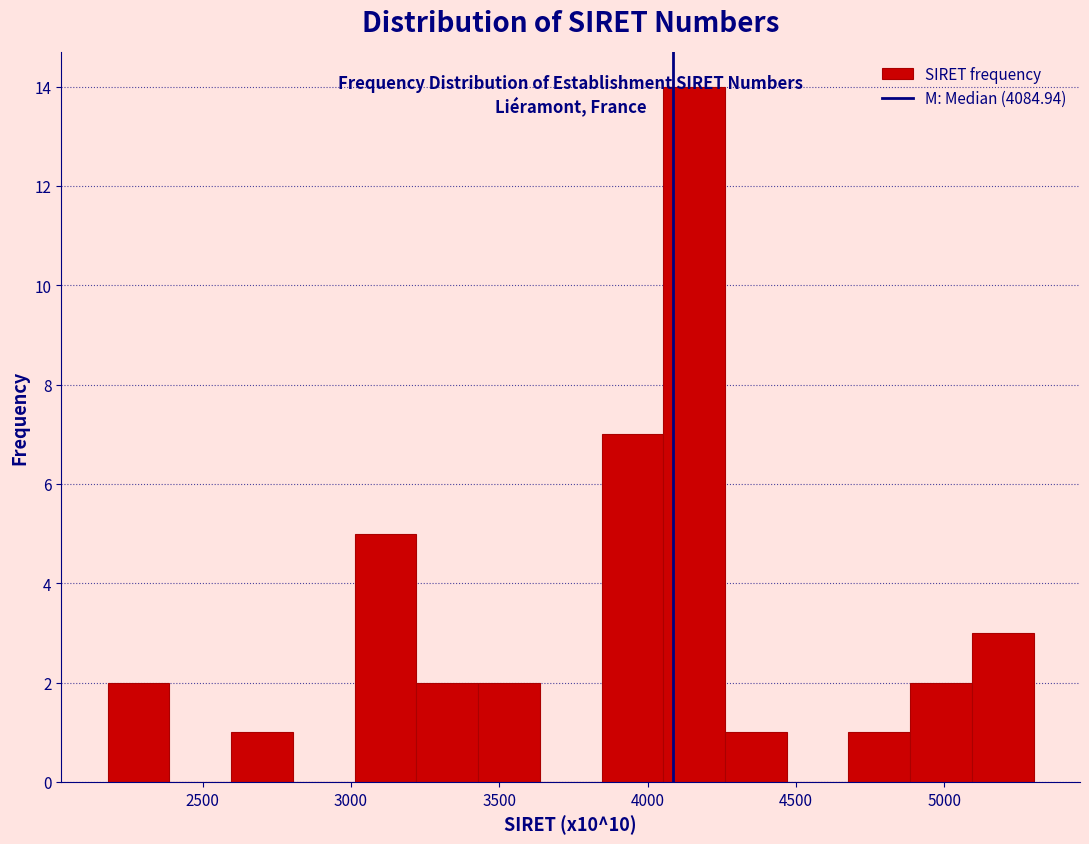

Reading left to right, list every bar in this chart as the range it spans on the x-axis followed by its height. Neither the bar edges nor the heights are printed on the chart, so give them approximately, as read against the axes.

2200 to 2400: 2
2400 to 2600: 0
2600 to 2800: 1
2800 to 3000: 0
3000 to 3200: 5
3200 to 3450: 2
3450 to 3650: 2
3650 to 3850: 0
3850 to 4050: 7
4050 to 4250: 14
4250 to 4450: 1
4450 to 4700: 0
4700 to 4900: 1
4900 to 5100: 2
5100 to 5300: 3